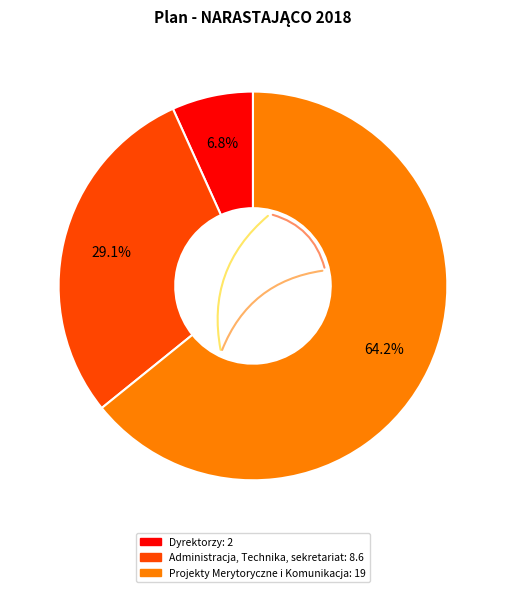

To the nearest percent, what is the average slice percentage?

33%